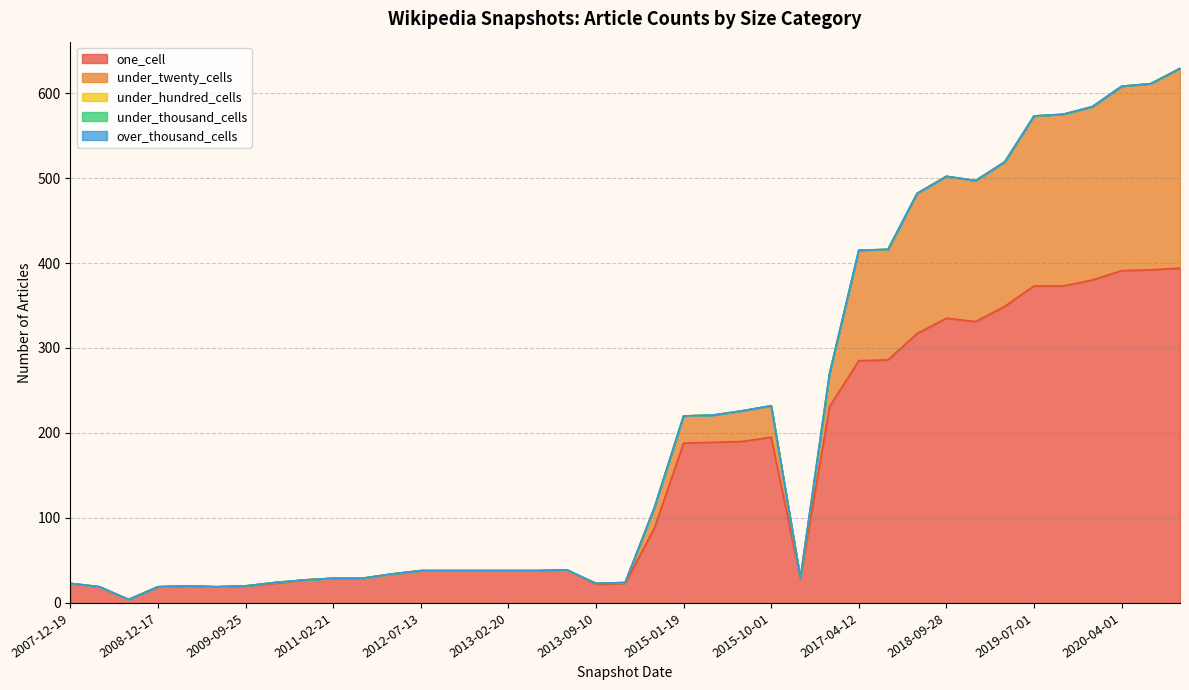

Does the chart have visible grid lines?

Yes